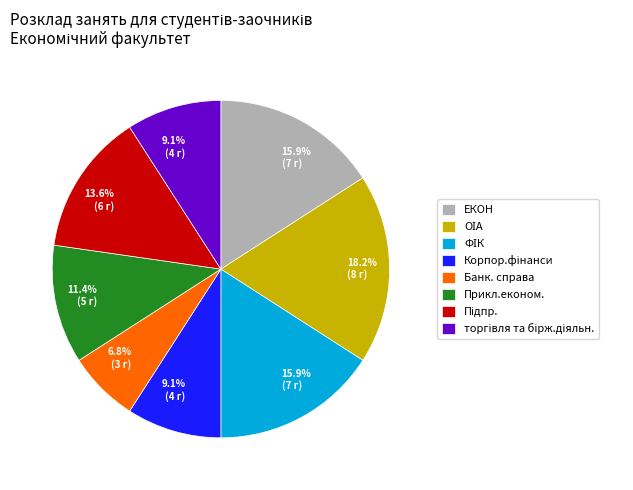

What is the smallest slice in the pie chart?

Банк. справа